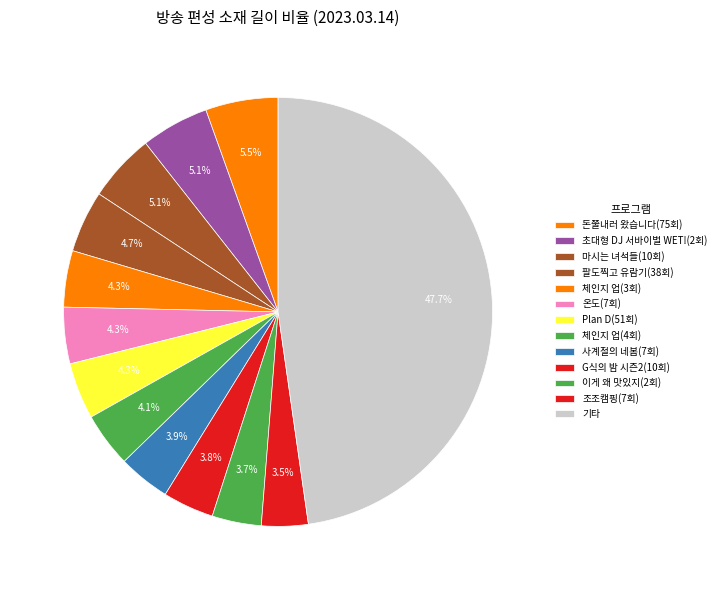

The 온도(7회) slice represents 4% of the pie. True or false?

True